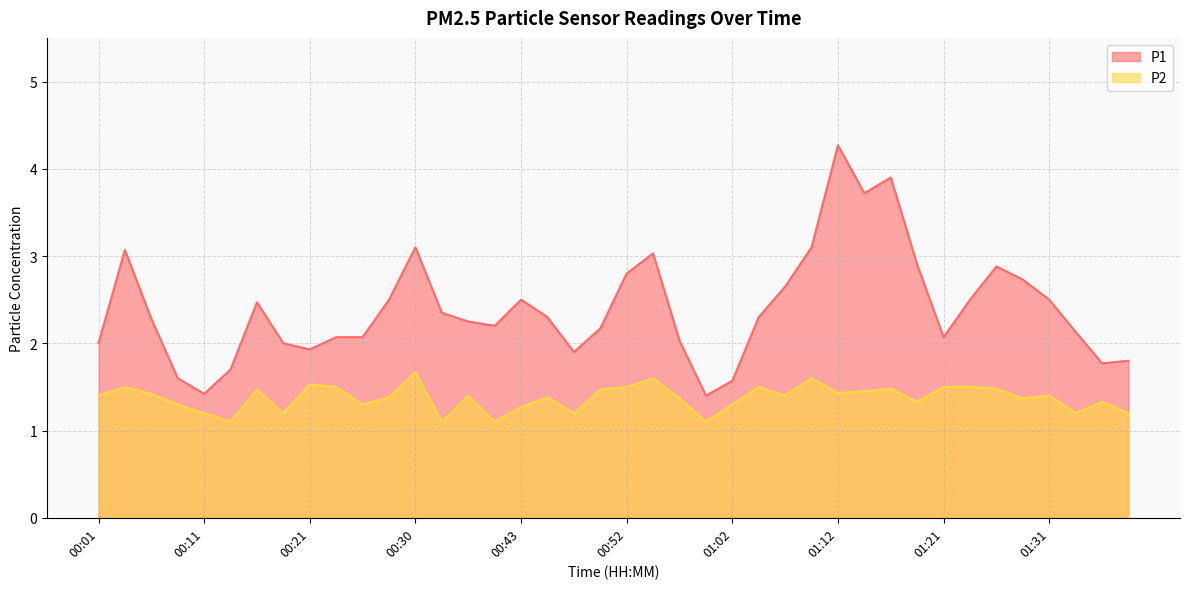

List the series in order of their peak value, lowest first.

P2, P1